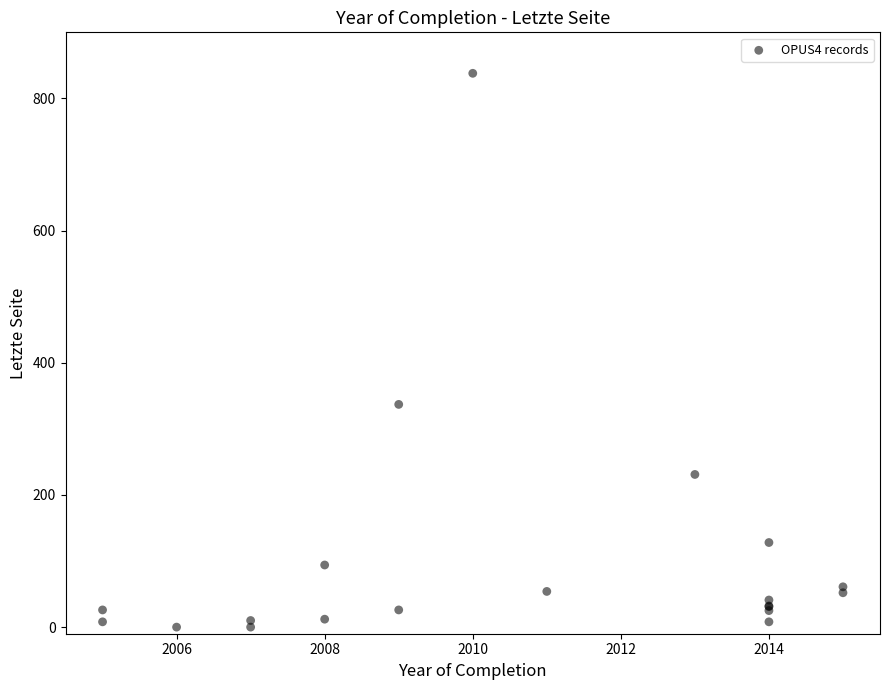

What Y value in the scatter plot is closest to 419?

337